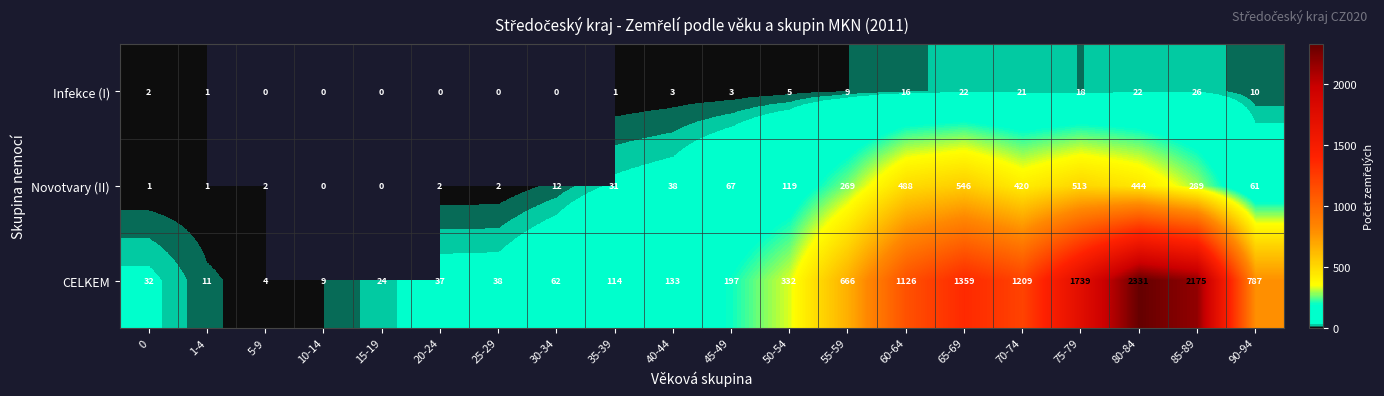

Count the number of categories in the chart.

20